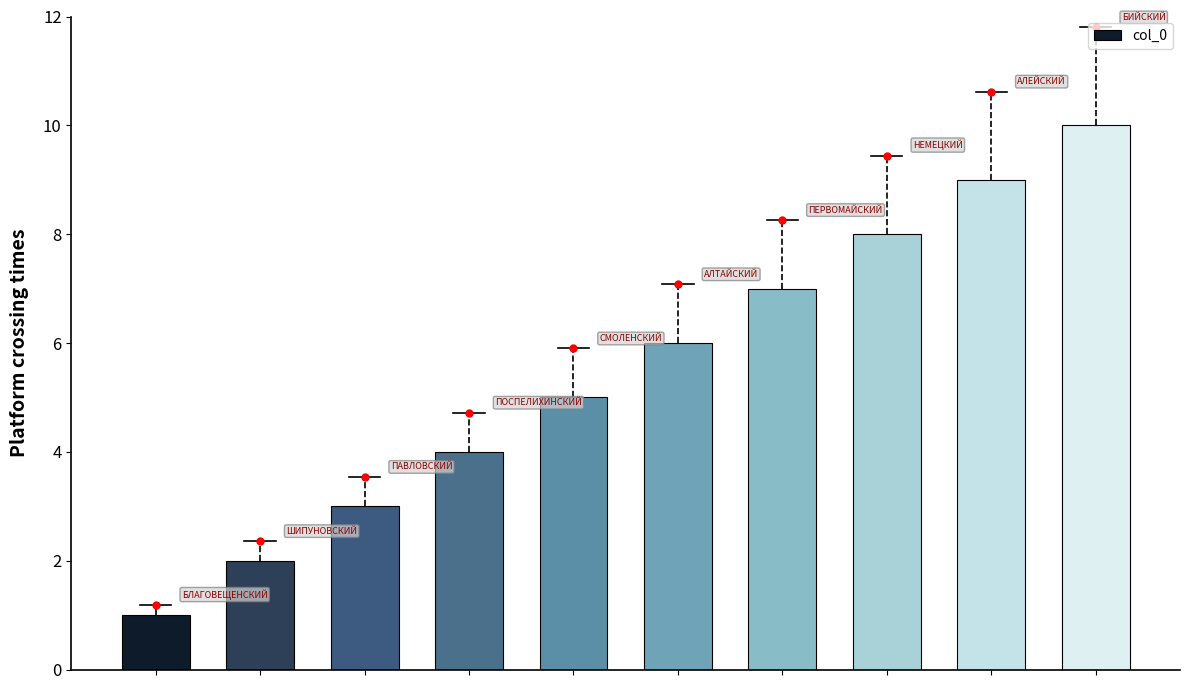

What is the average value?

6